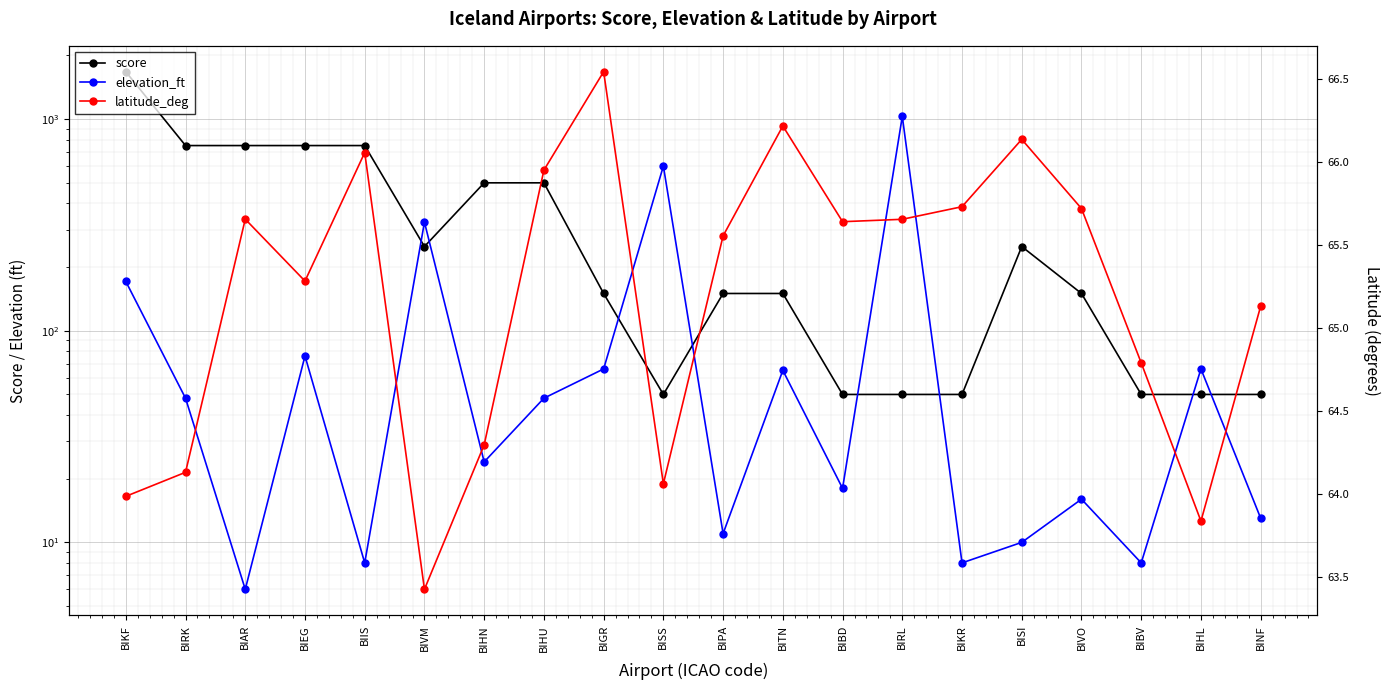

True or false: score and elevation_ft cross at least once.

True